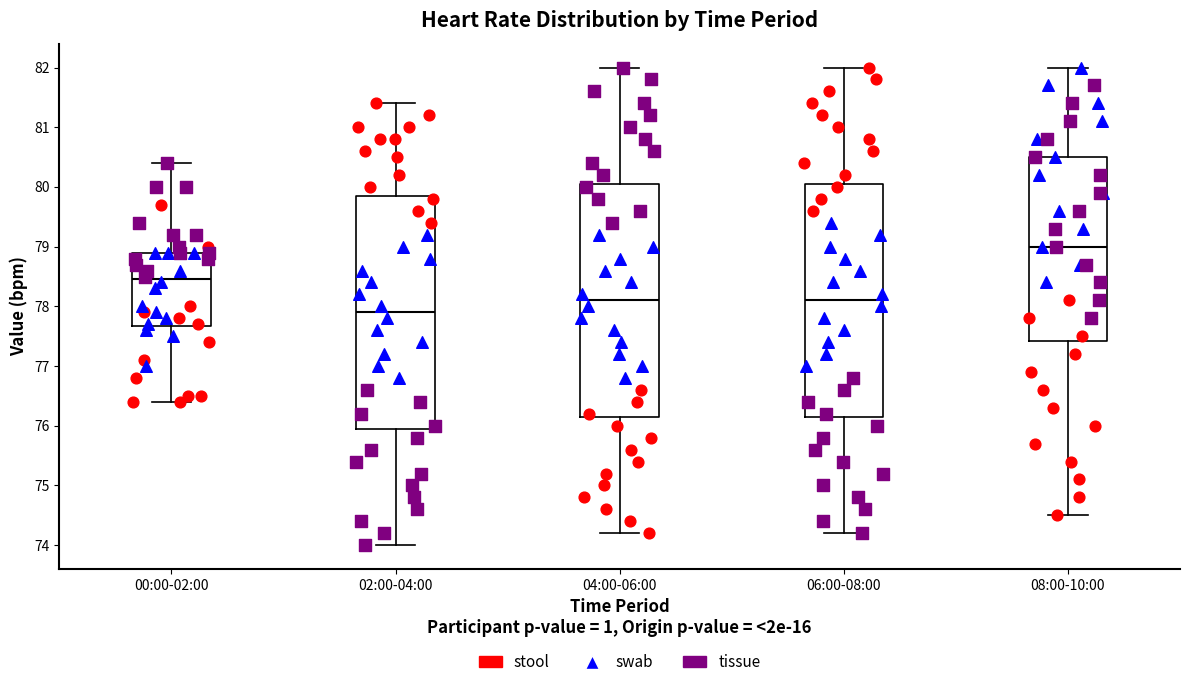

Where does the median line of the box for 06:00-08:00 sit on the y-axis? The values are not printed on the chart, so give them approximately, as read against the axis.

78.1